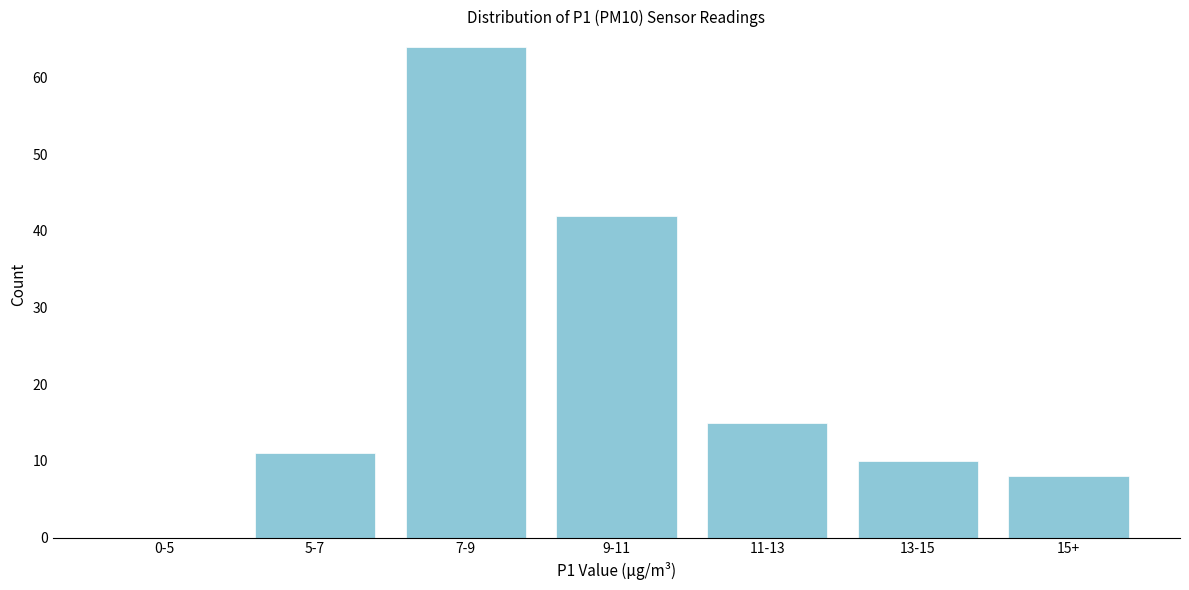

Reading left to right, transcribe all the data shown in this chart.

0-5=0	5-7=11	7-9=64	9-11=42	11-13=15	13-15=10	15+=8